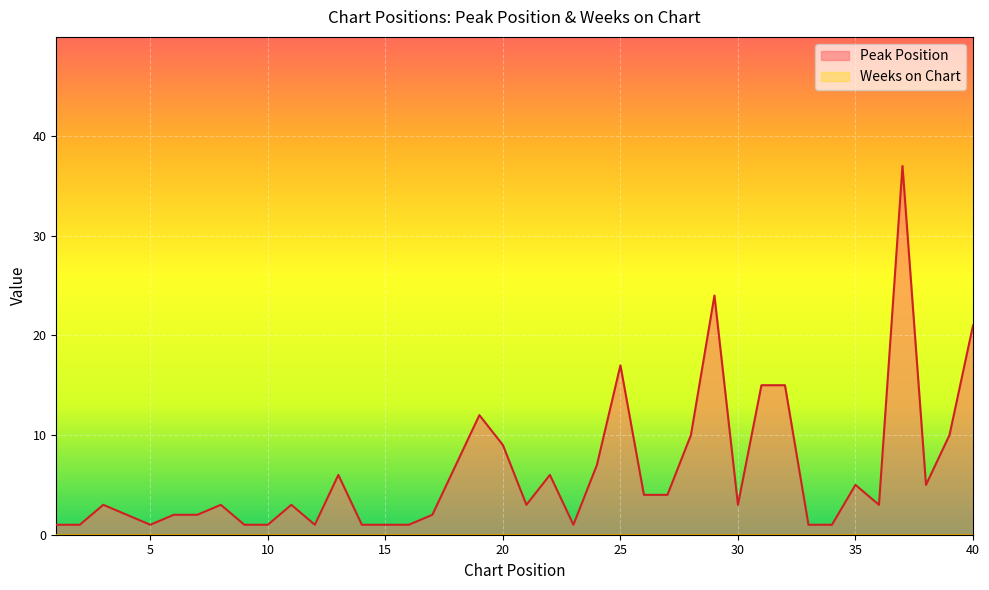

What is the greatest value displayed?

37